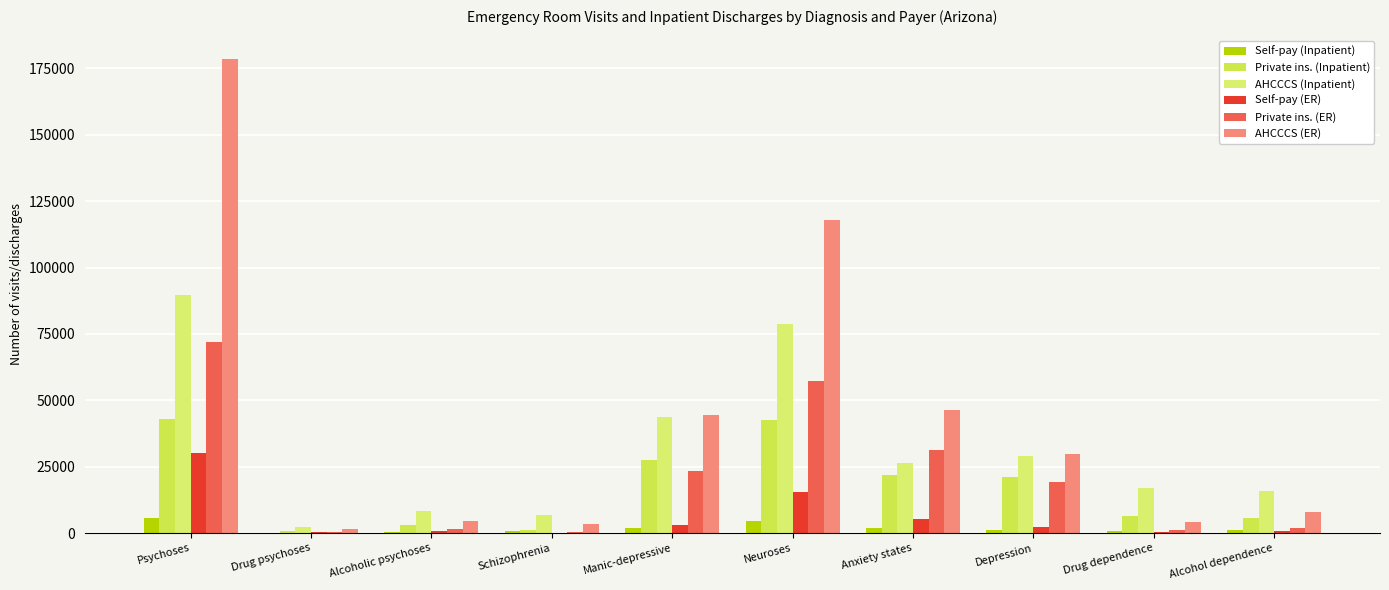

What is the approximate value of Private ins. (ER) at Anxiety states, to the nearest 100?

31200